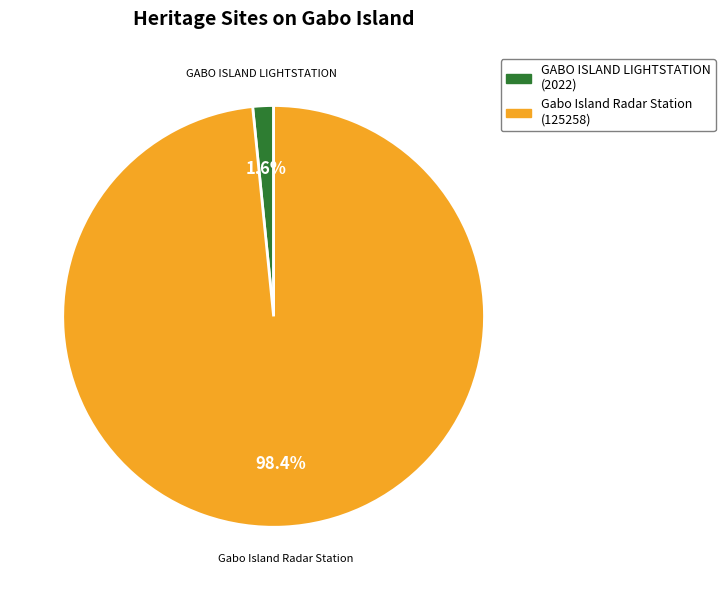

Rank the categories by value from highest to lowest.

Gabo Island Radar Station, GABO ISLAND LIGHTSTATION